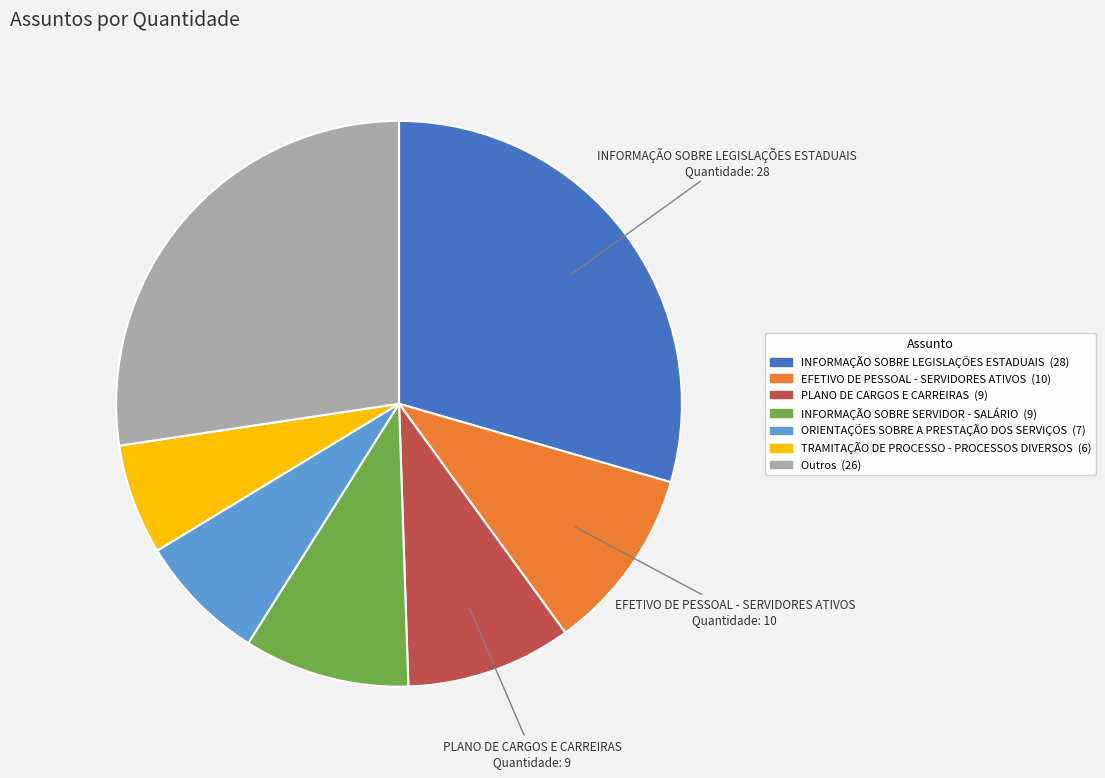

Is there any slice that represents more than half of the pie?

No